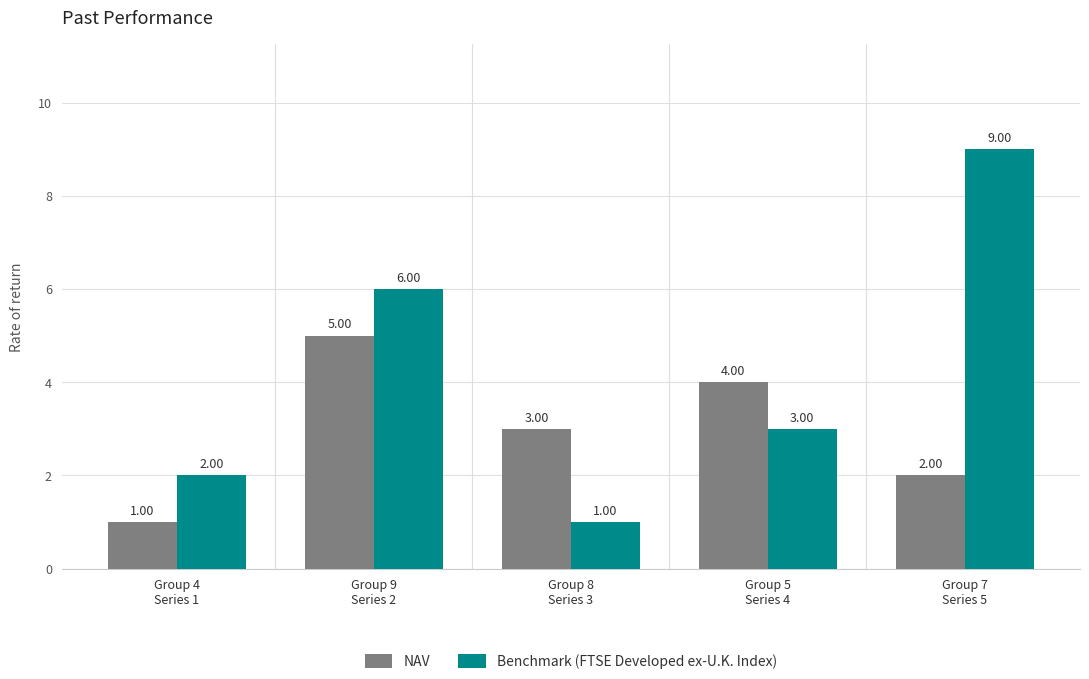

What is the greatest value displayed?

9